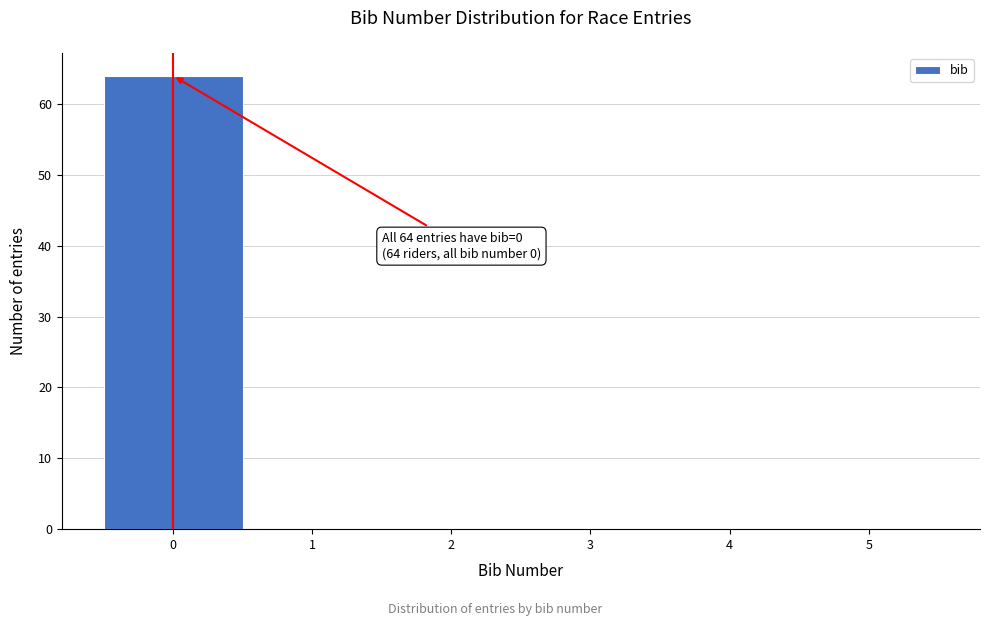

Which range on the x-axis has the tallest bar?

-0.5 to 0.5